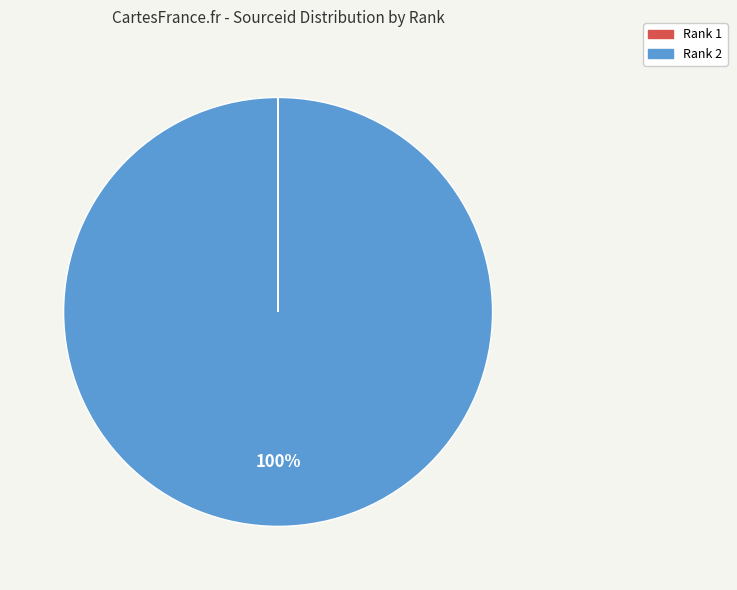

Is there a majority slice in this chart?

Yes